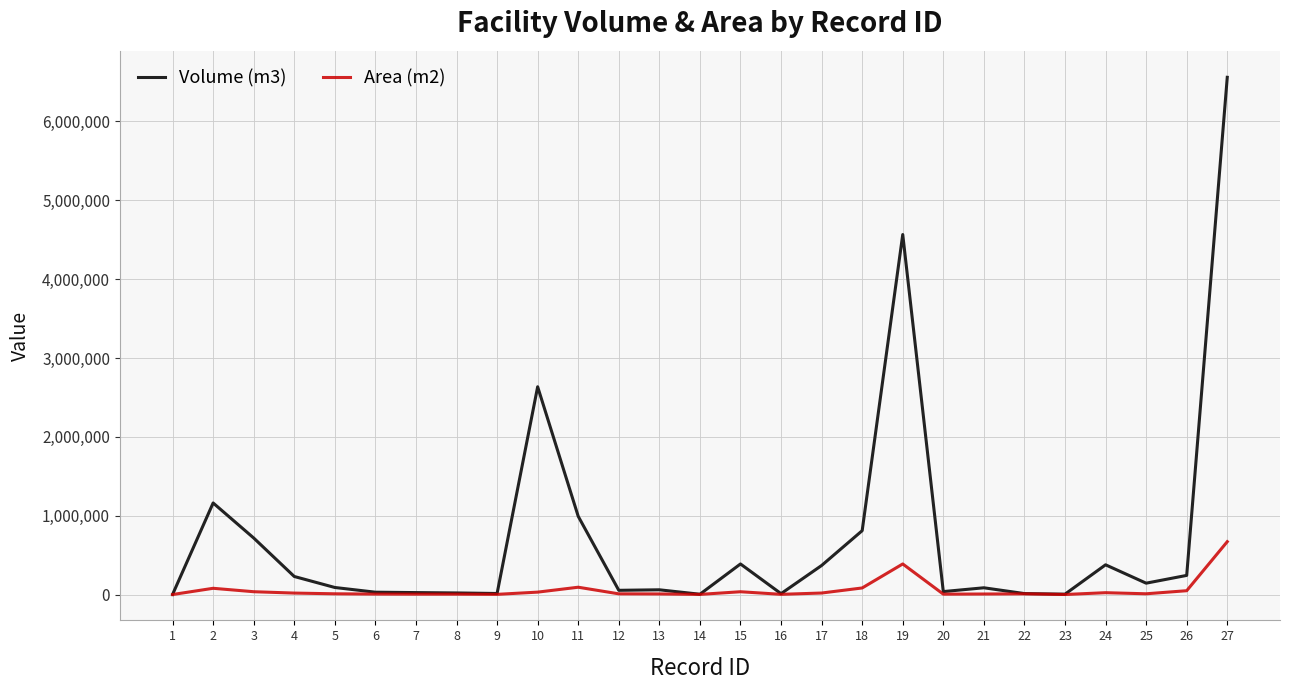

The value of Volume (m3) at 27 is 11210122.6. True or false?

False